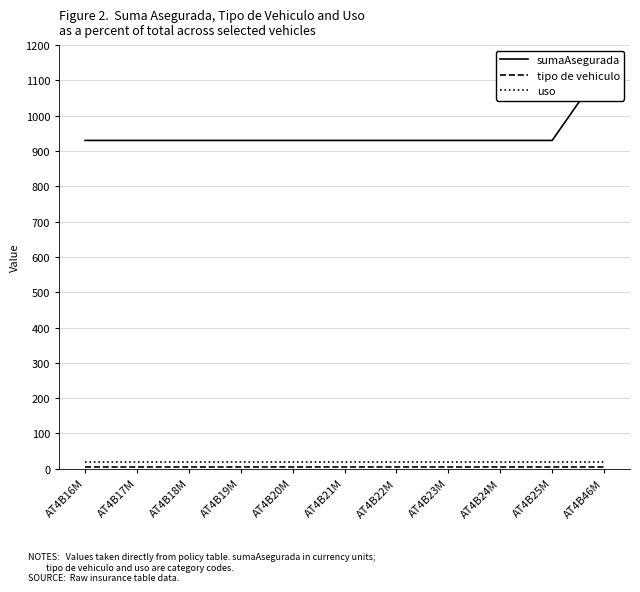

What is the label of the 10th point from the right?

AT4B17M